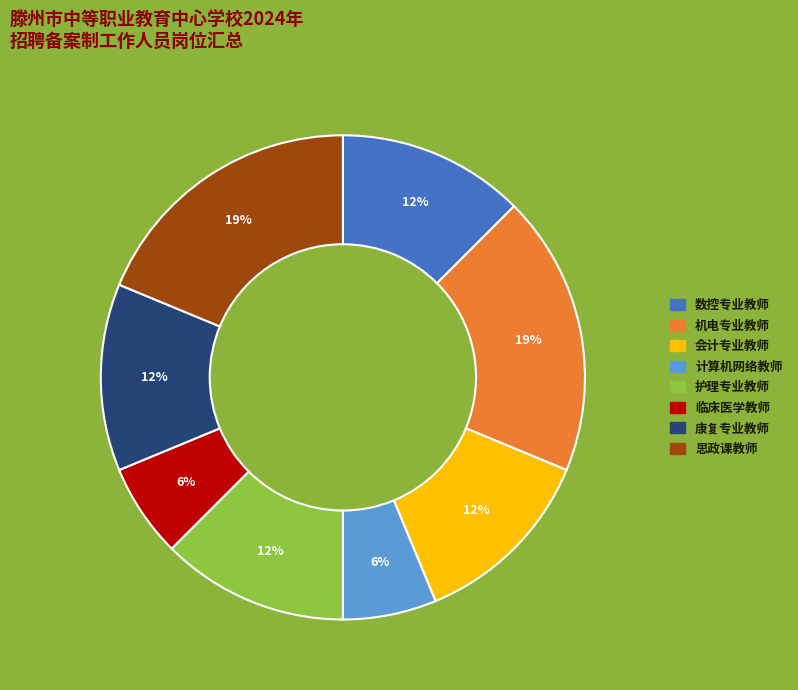

The 机电专业教师 slice represents 19% of the pie. True or false?

True